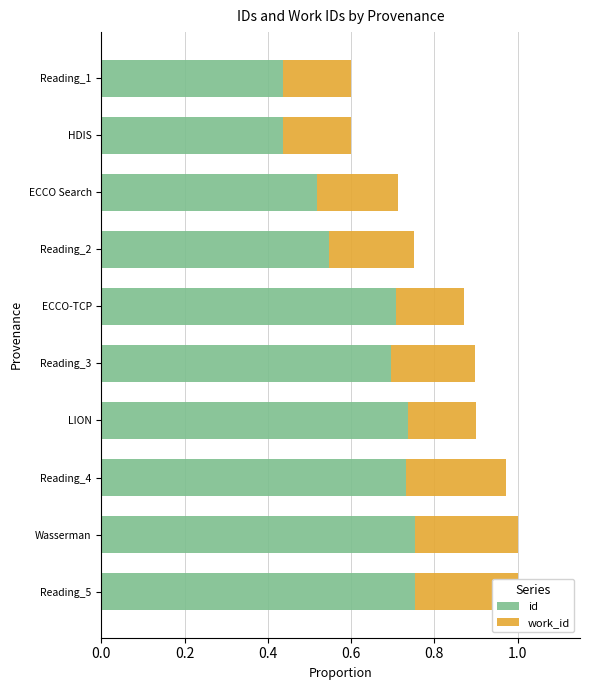

The work_id series shows 0.3 at ECCO Search. True or false?

False